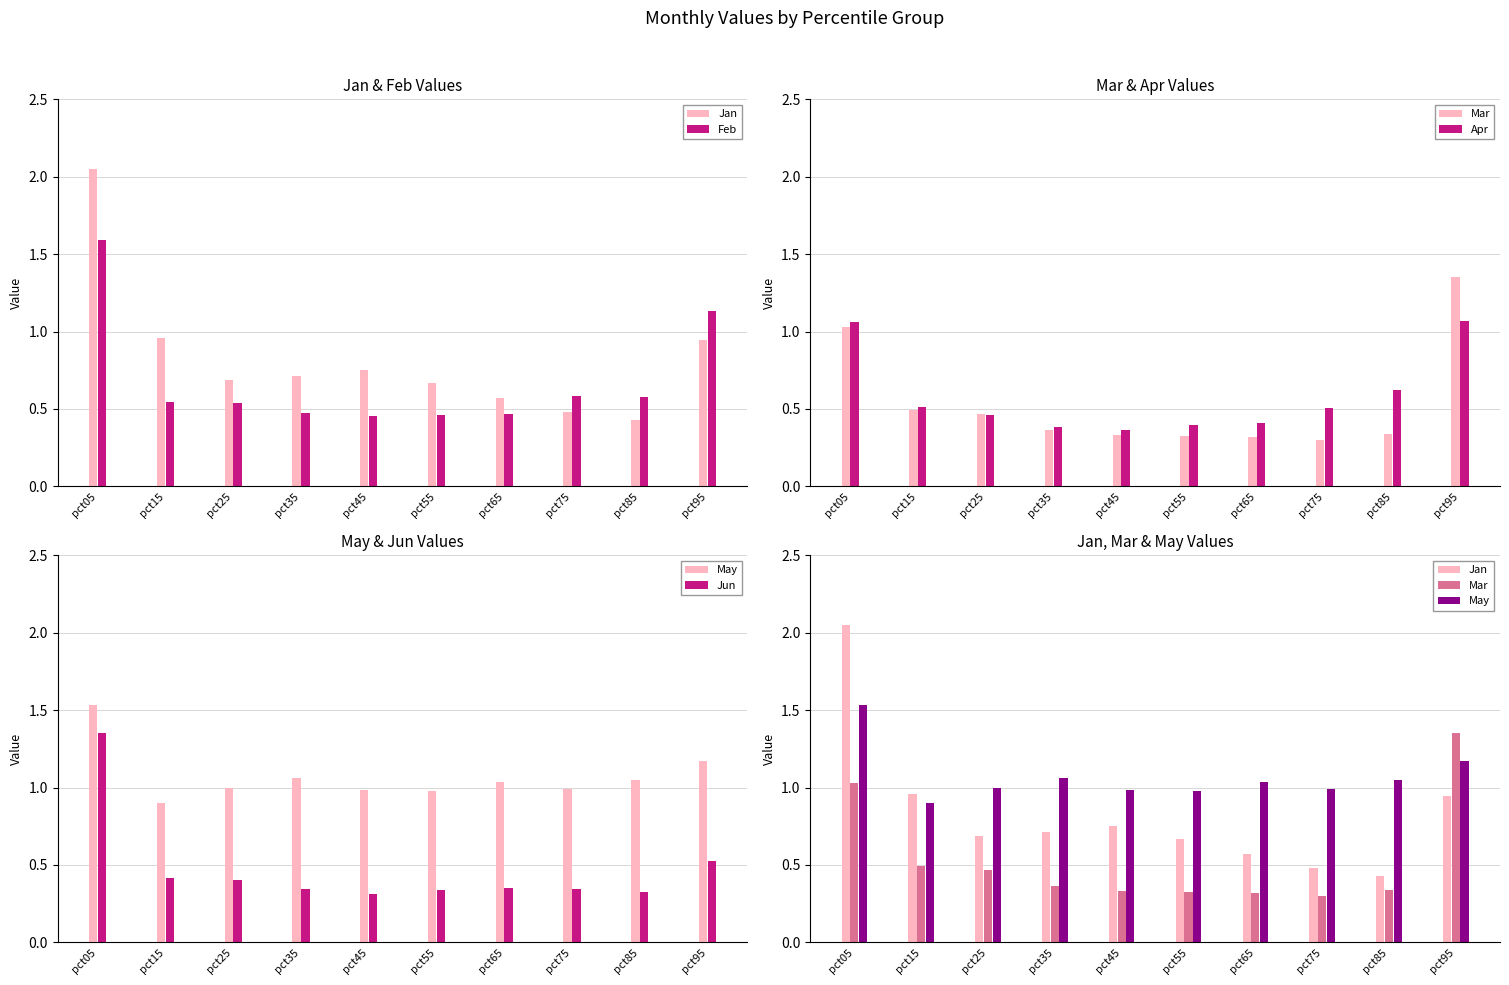

What is the approximate value of Feb at pct35?

0.5